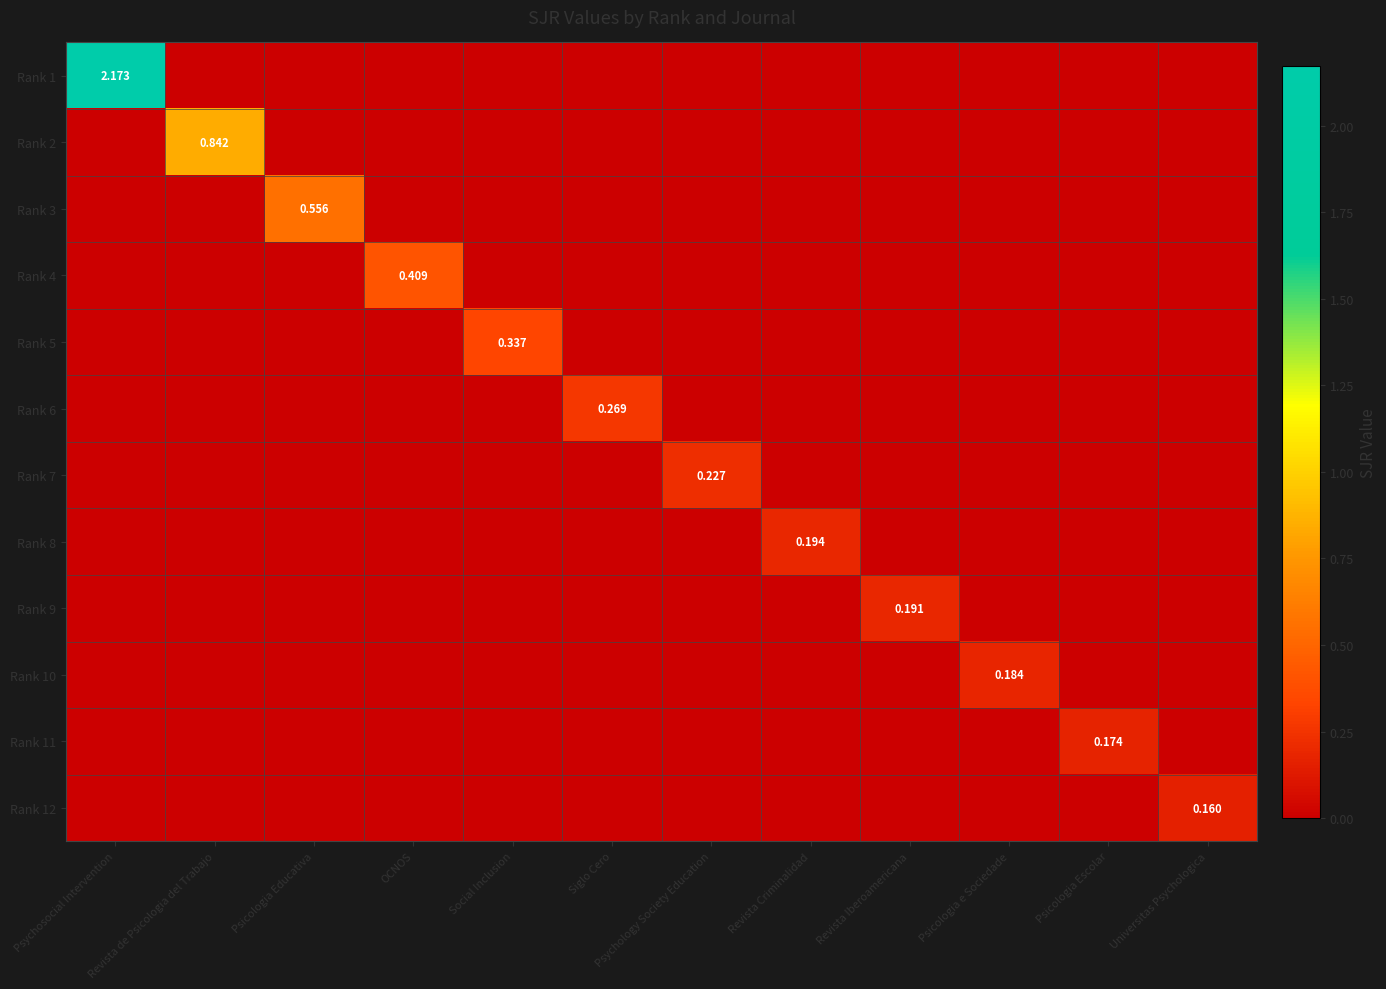

What is the difference between the maximum and minimum values in the Rank 11 series?

0.2